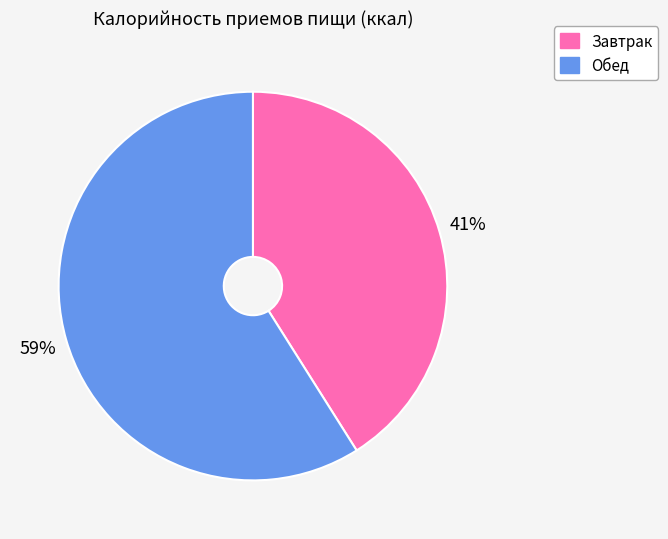

Between Завтрак and Обед, which is larger?

Обед